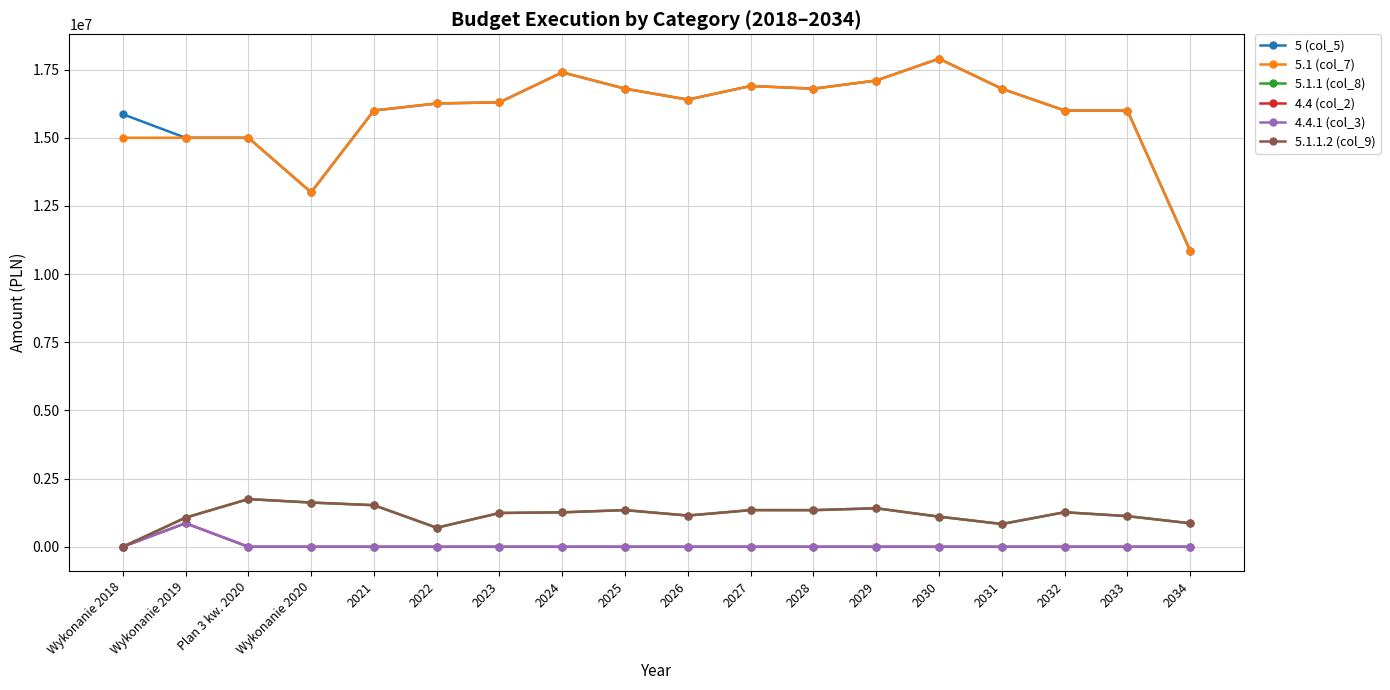

In 5.1.1 (col_8), how many points are lower than both neighbors (excluding endpoints)?

4